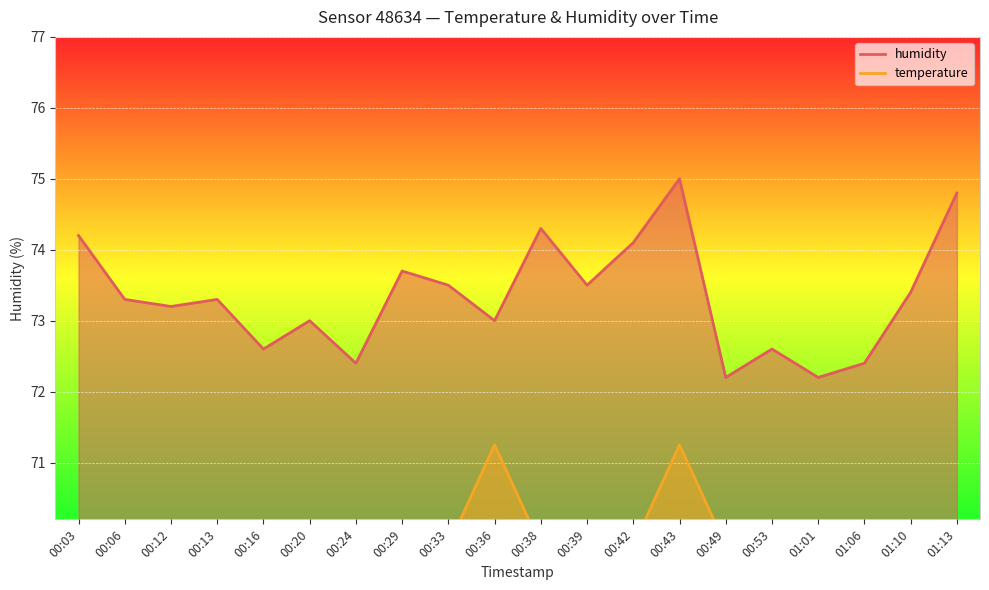

Which series has the widest spread of values?

temperature